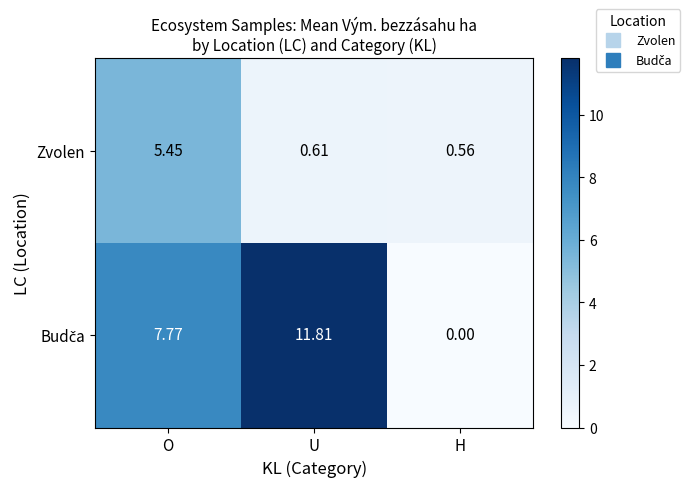

At which category is the sum across all series the highest?

O